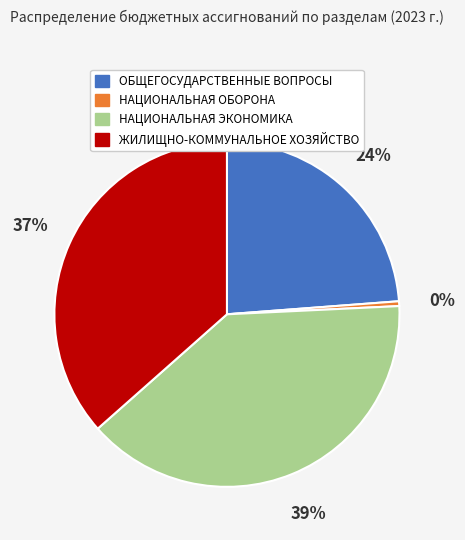

Is it true that НАЦИОНАЛЬНАЯ ЭКОНОМИКА is 39% of the pie?

True